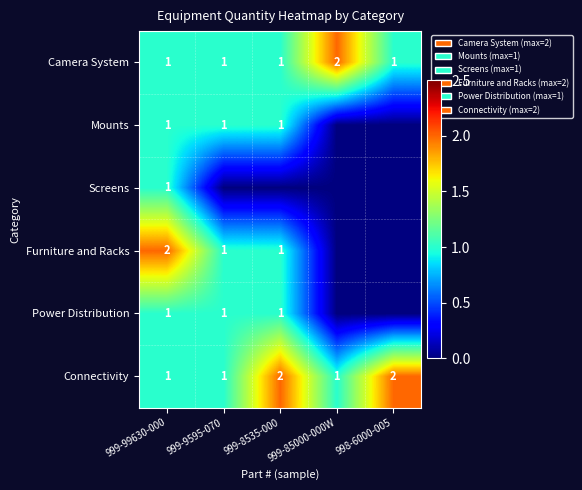

Count the Connectivity values in the range 1 to 2.

5